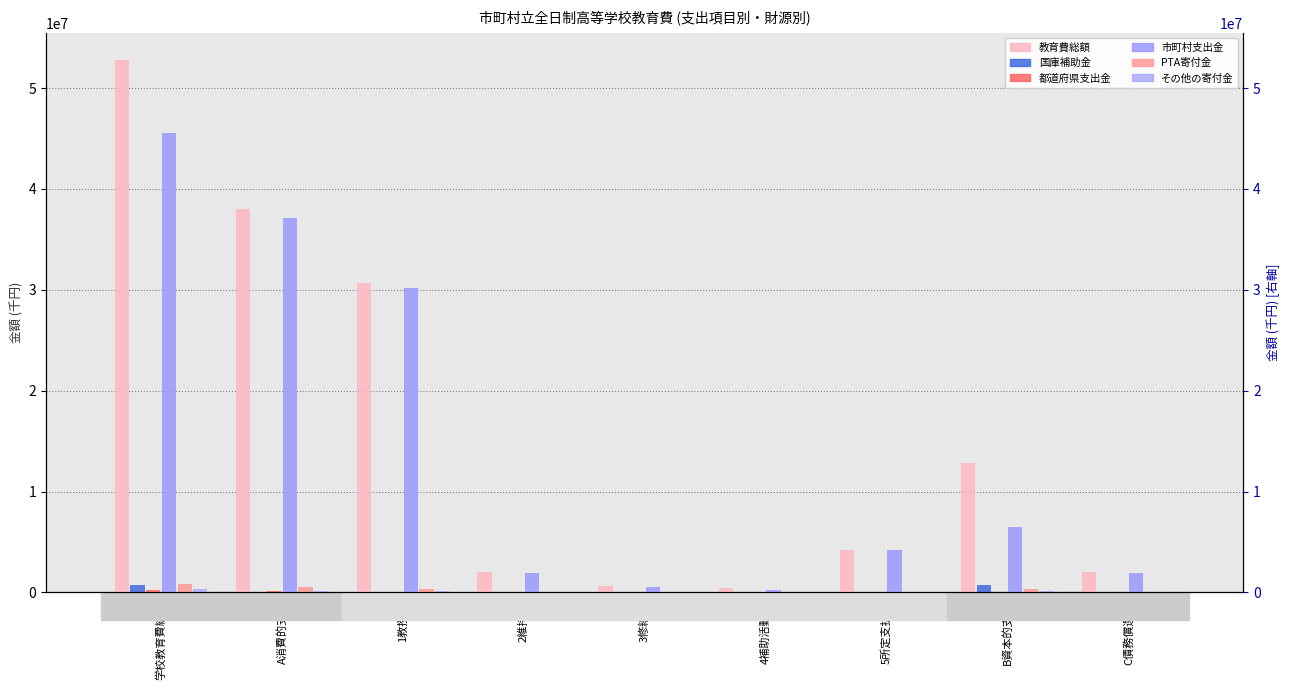

What position from the left is 1教授費?

3